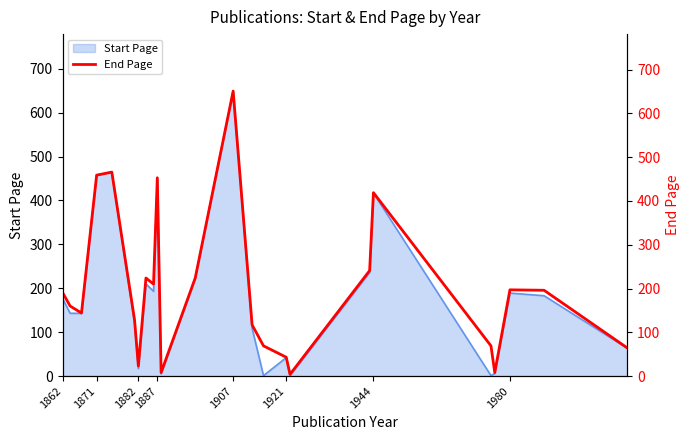

How many lines are shown in the chart?

1